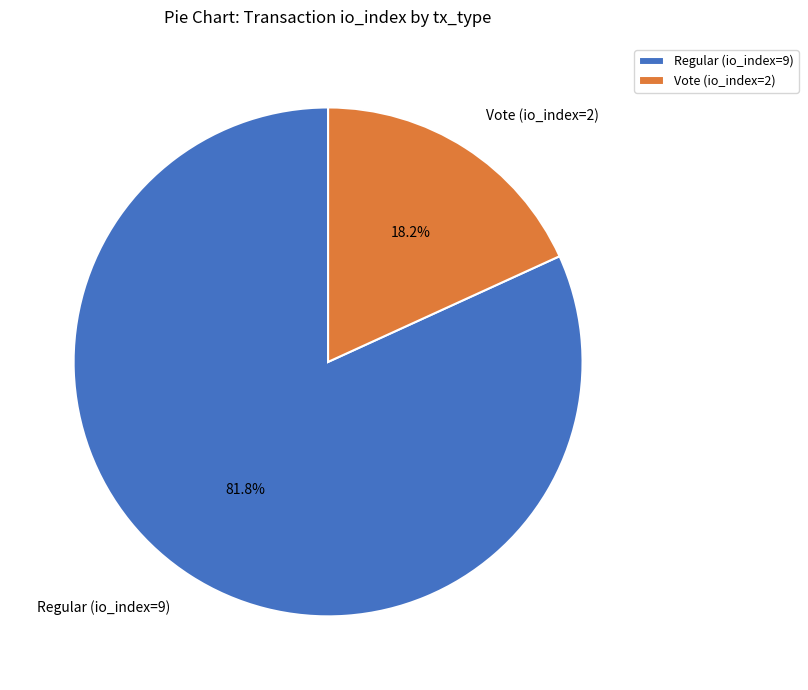

What is the largest slice in the pie chart?

Regular (io_index=9)